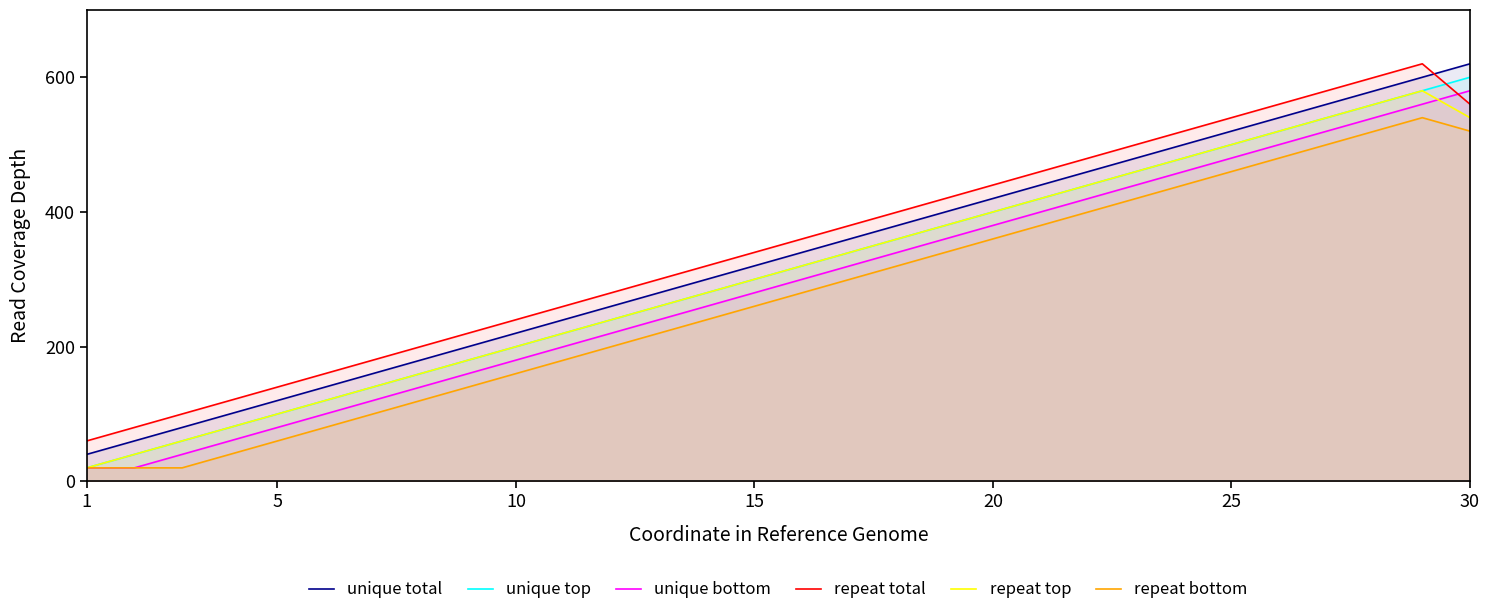

How many lines are shown in the chart?

6